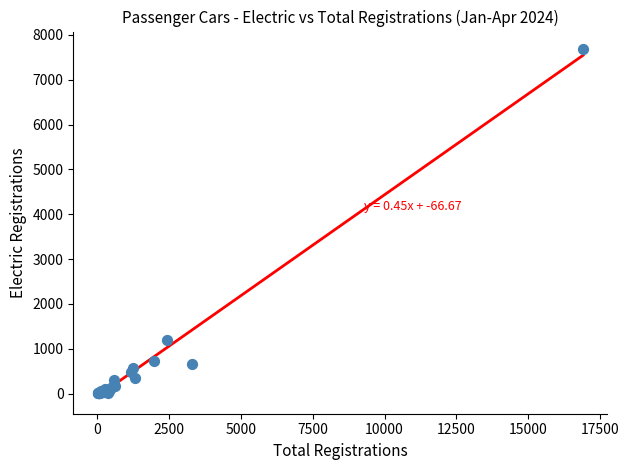

What Y value in the scatter plot is closest to 3847?

1201